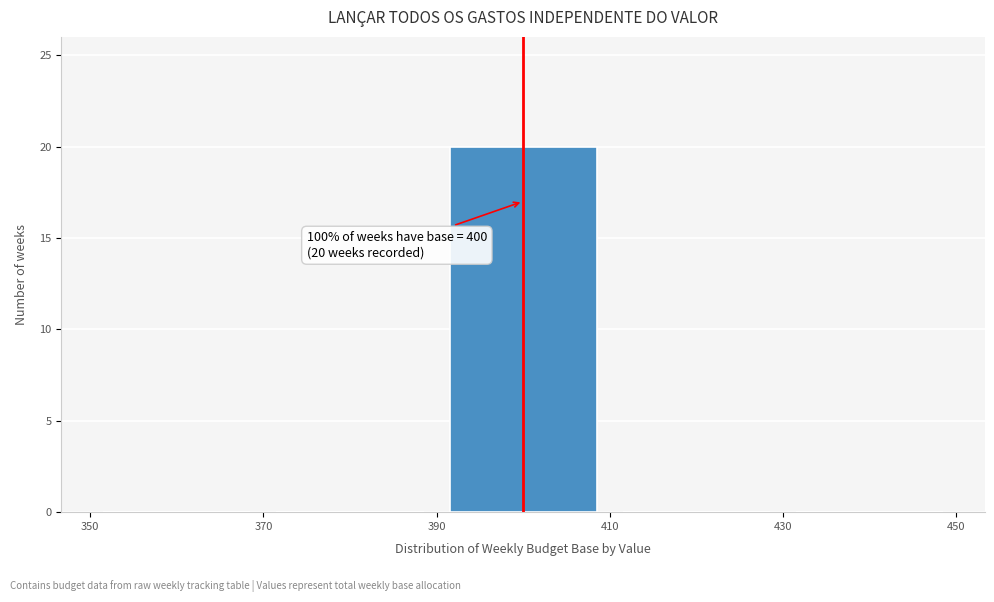

Which range on the x-axis has the tallest bar?

390 to 410